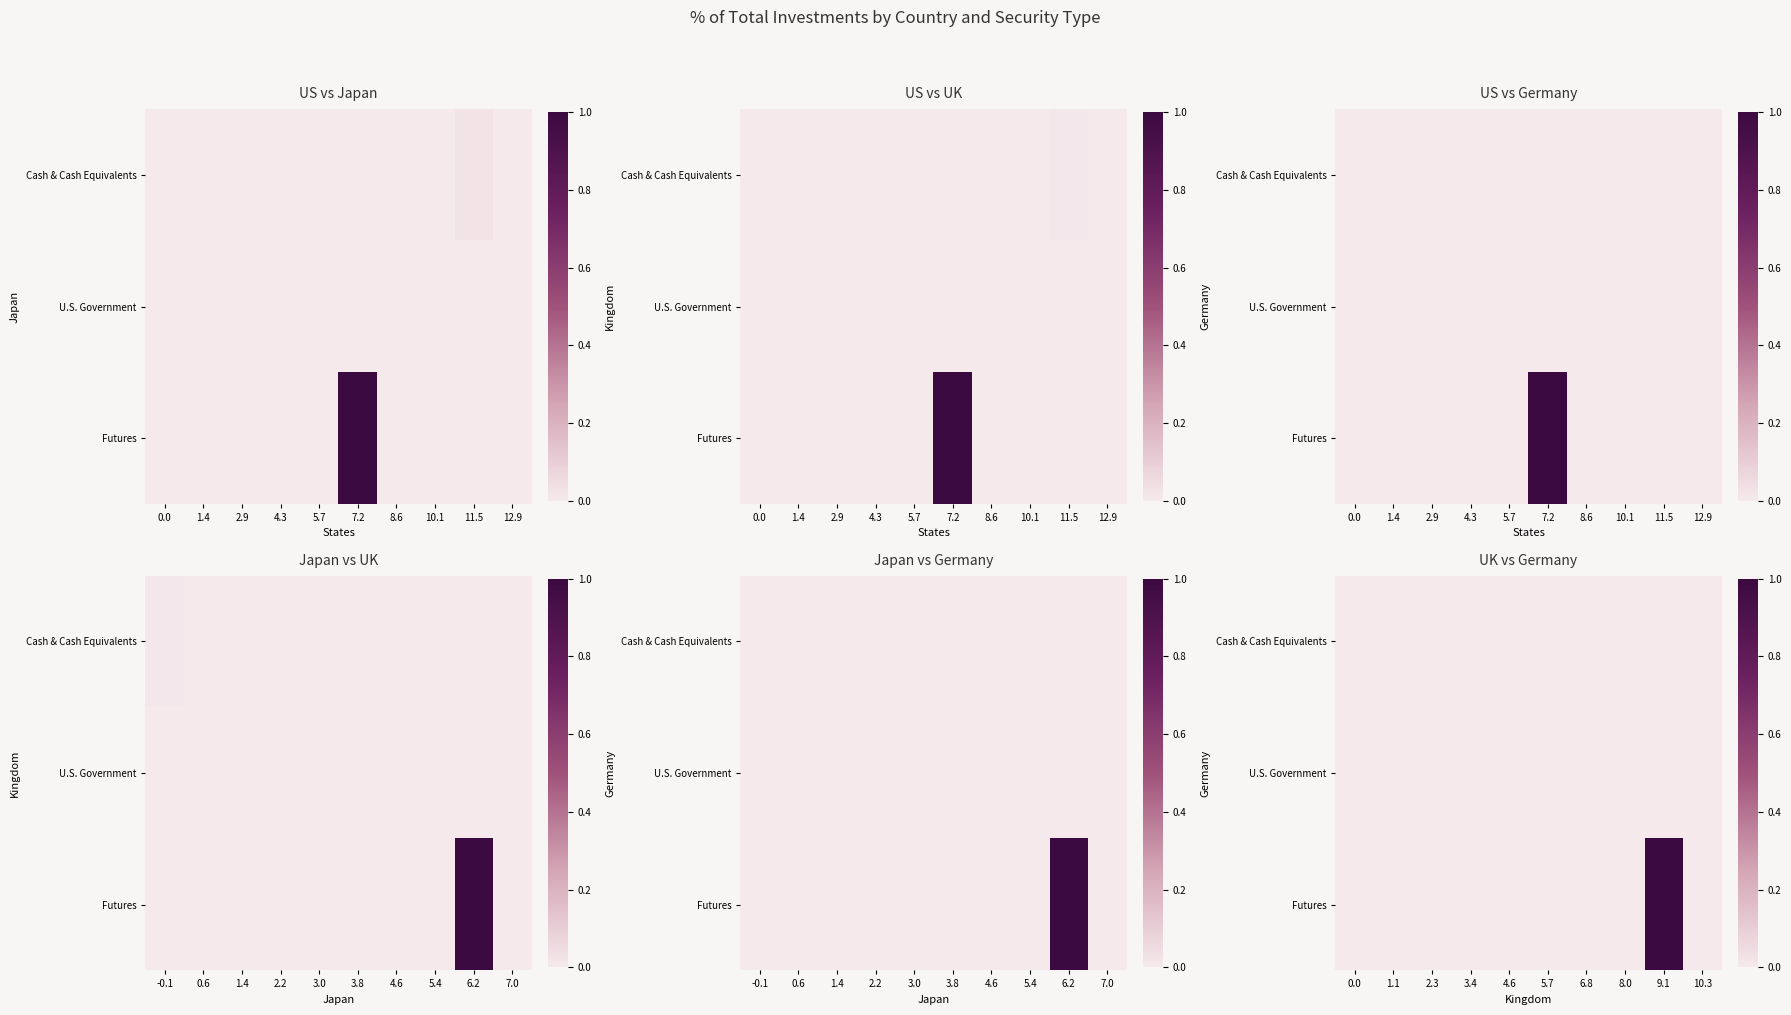

True or false: Cash & Cash Equivalents has a value of -0.0 at 10.3.

False